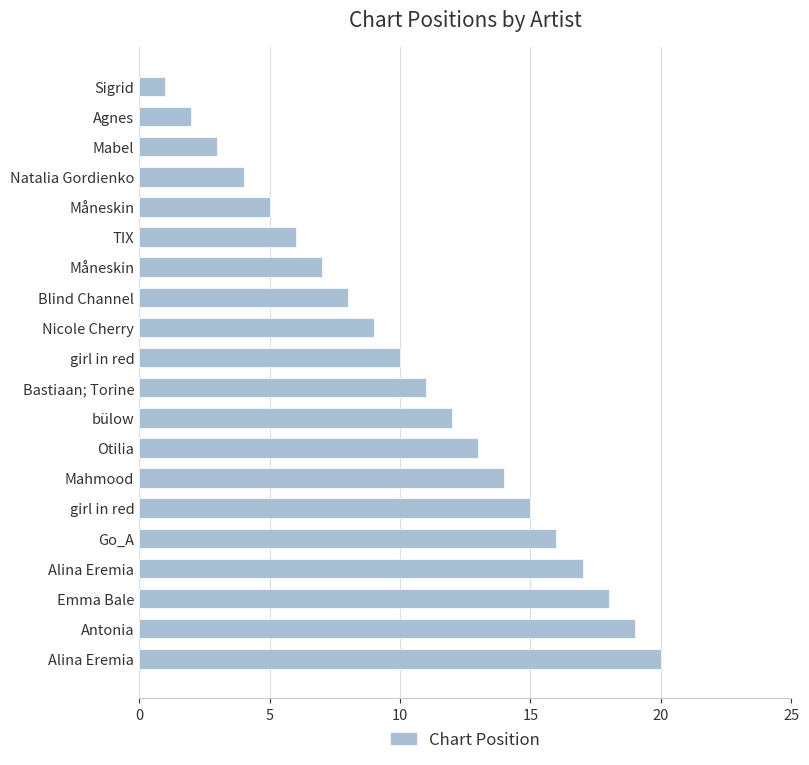

What is the maximum value shown in the chart?

20